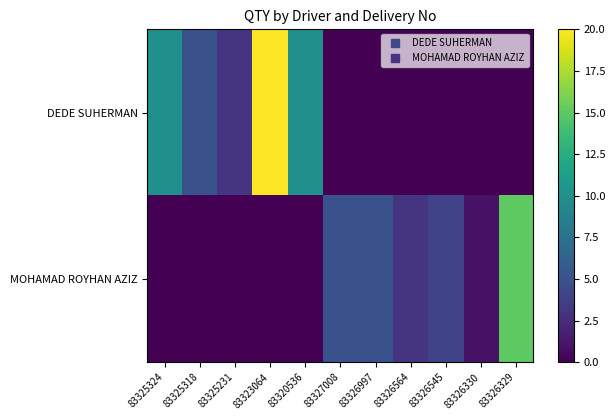

Which category has the lowest value across all series?

83327008